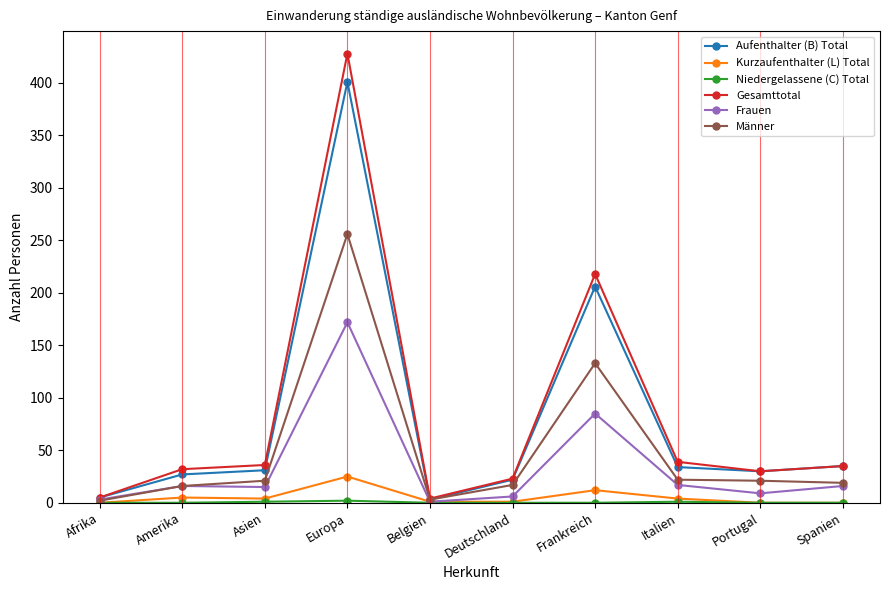

What is the sum of the Kurzaufenthalter (L) Total values at Europa and Spanien?

25